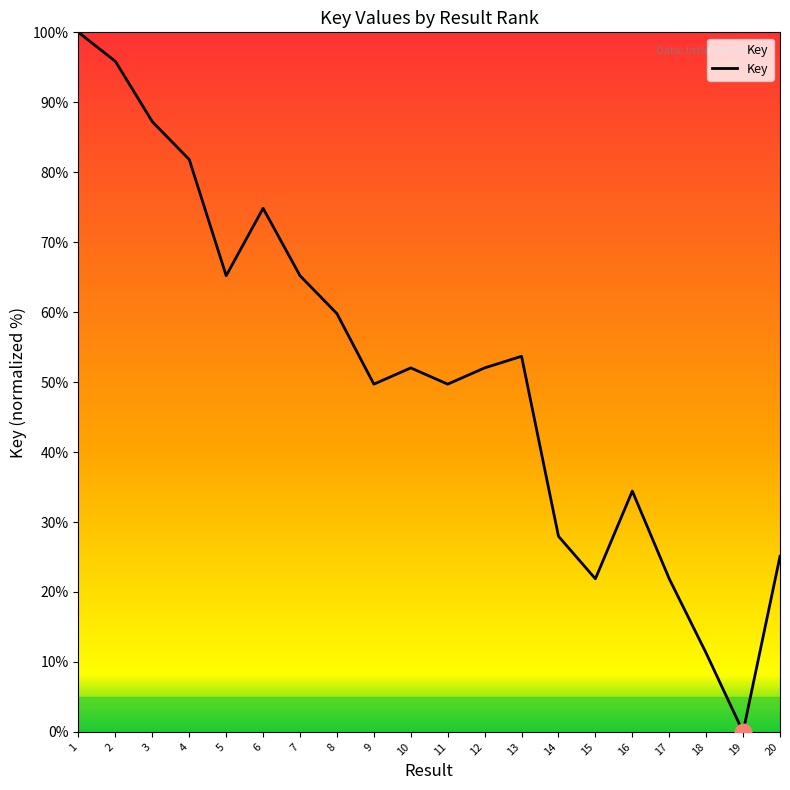

Reading right to left, transcribe all the data shown in this chart.

25.1	0.0	11.3	21.9	34.4	21.9	28.0	53.7	52.0	49.7	52.0	49.7	59.8	65.2	74.8	65.2	81.8	87.2	95.8	100.0